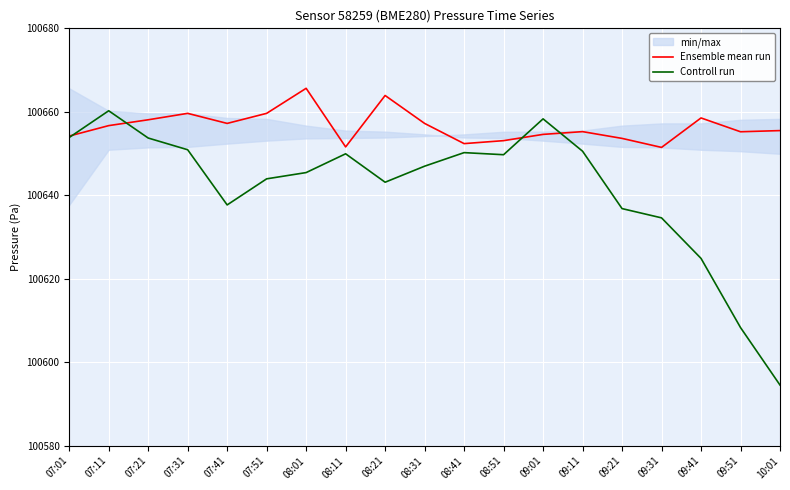

What position from the left is 07:01?

1